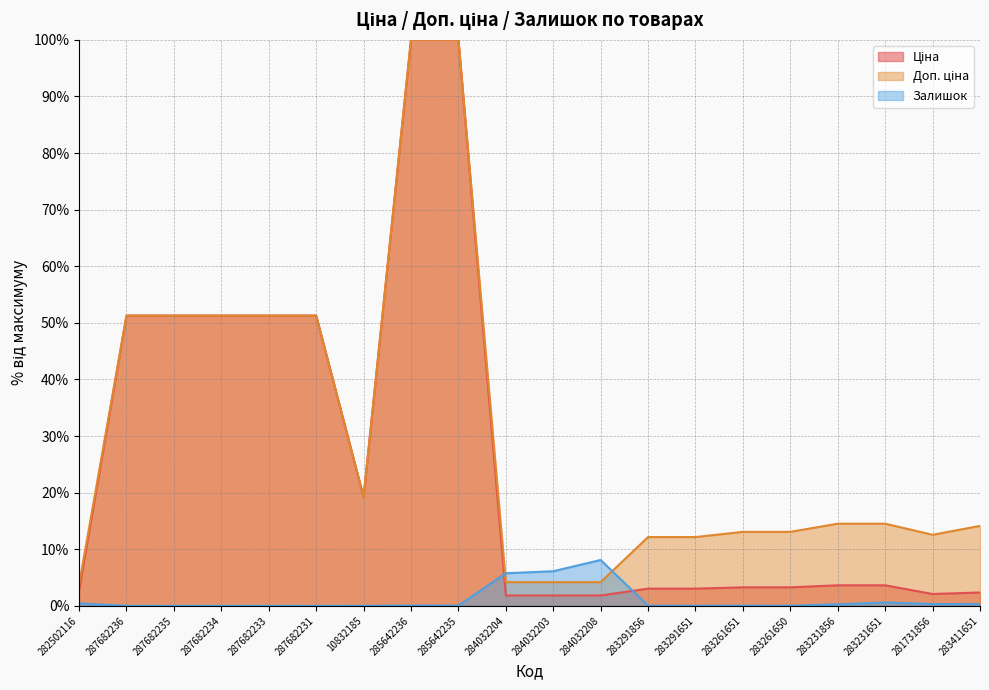

True or false: Ціна and Доп. ціна cross at least once.

False